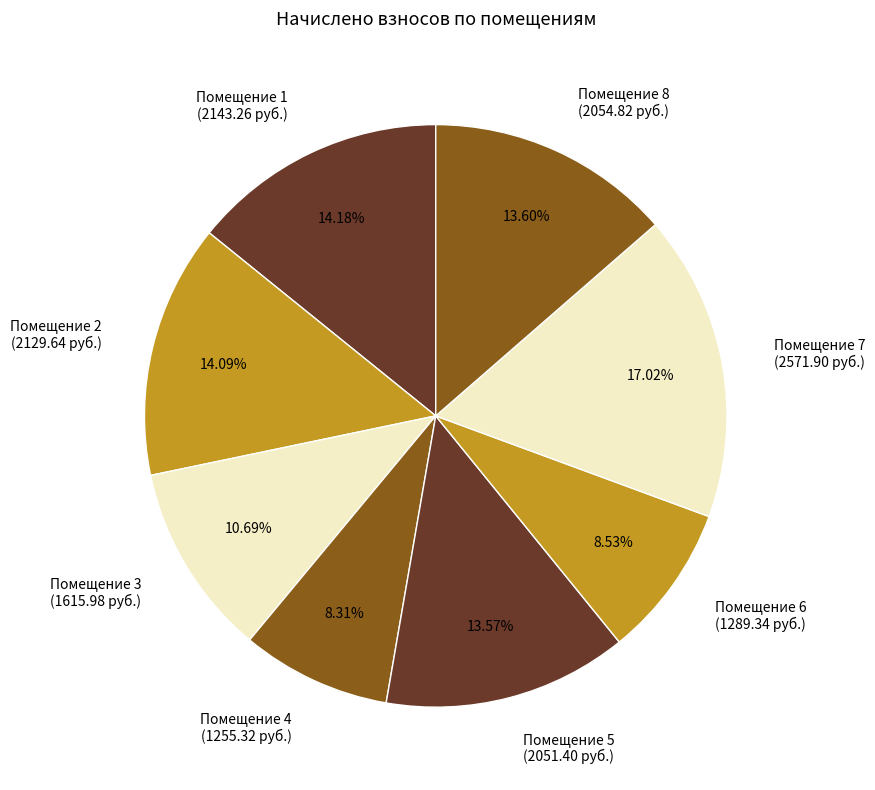

Does Помещение 3 (1615.98 руб.) account for over 50% of the chart?

No